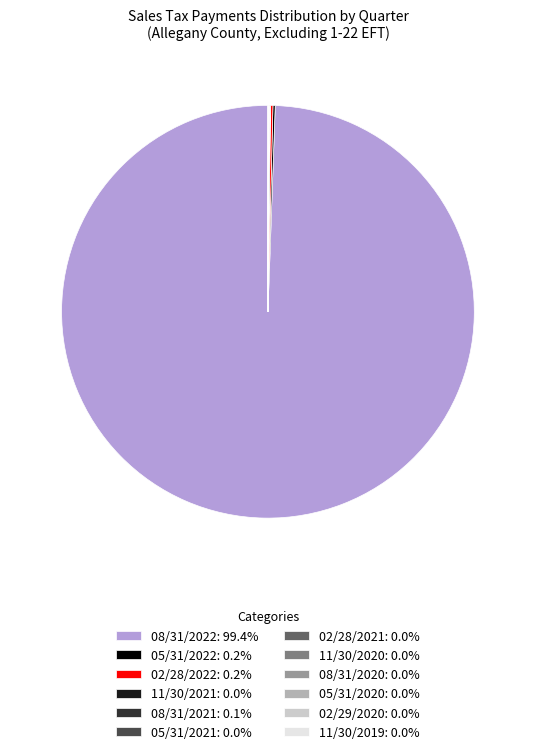

Does any single category account for the majority?

Yes